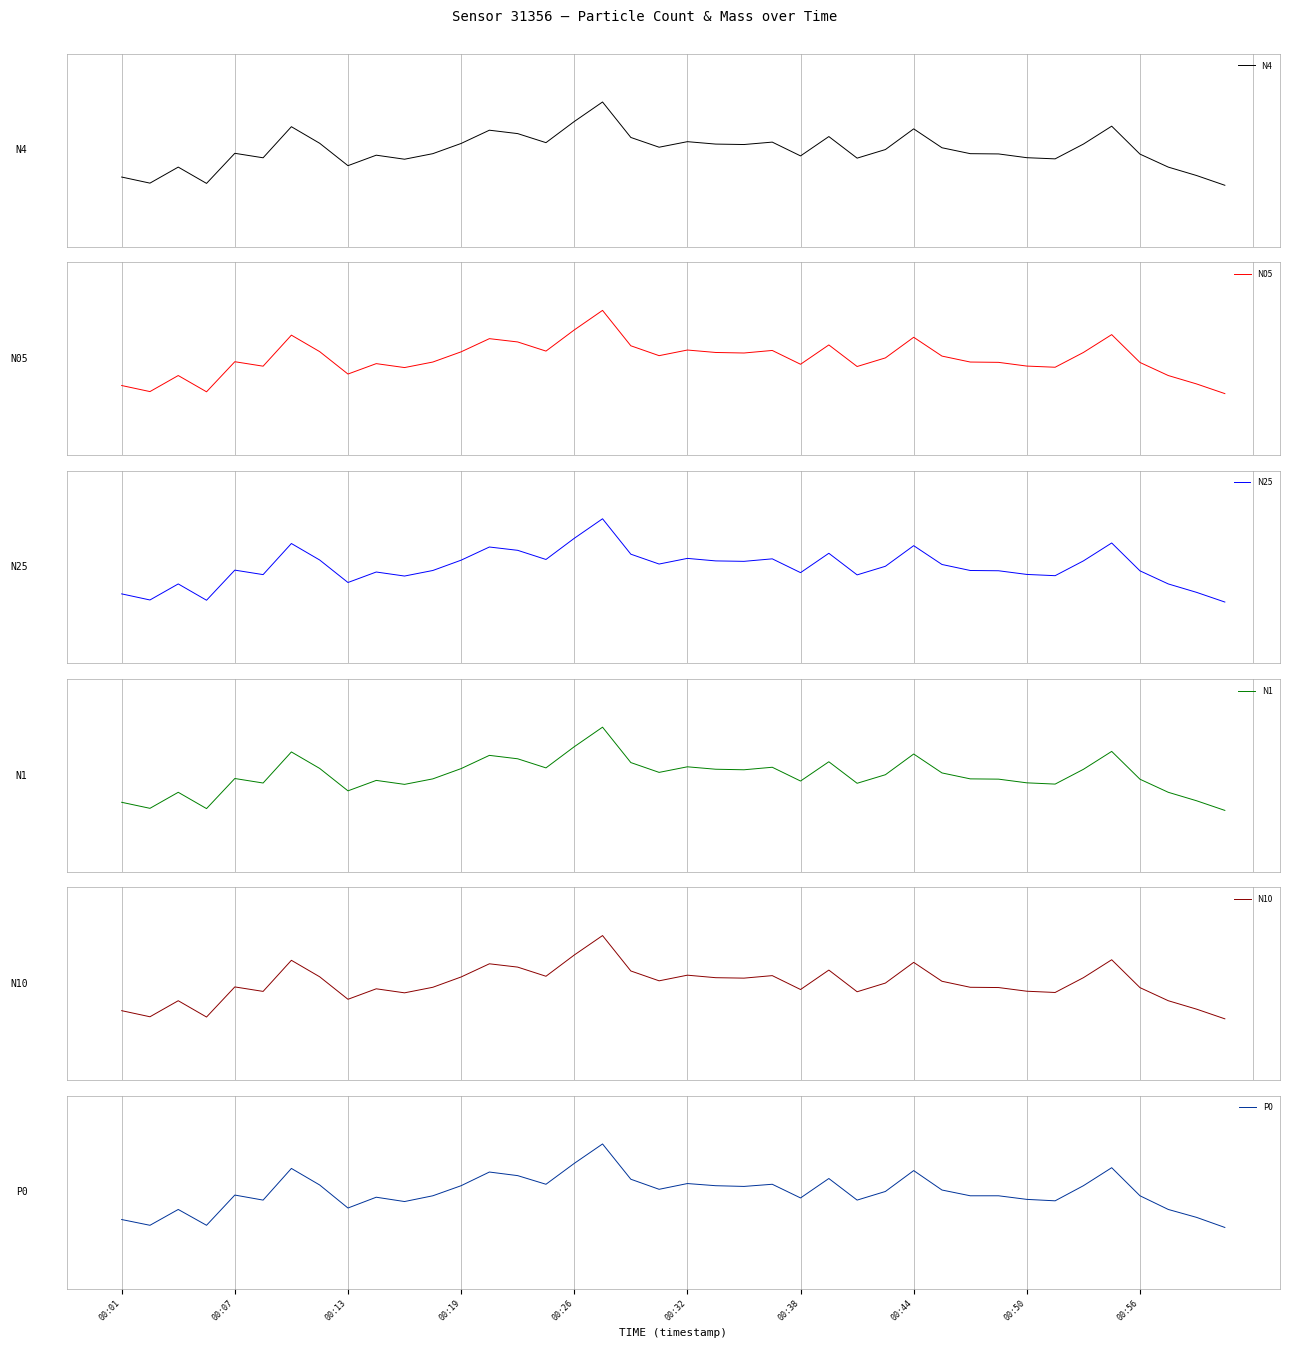

Reading left to right, list all the values displayed in this chart.

N4: -0.6	-0.7	-0.3	-0.7	-0.1	-0.2	0.5	0.1	-0.3	-0.1	-0.2	-0.1	0.1	0.4	0.3	0.2	0.6	1.0	0.3	0.1	0.2	0.1	0.1	0.2	-0.1	0.3	-0.2	0.0	0.4	0.1	-0.1	-0.1	-0.2	-0.2	0.1	0.5	-0.1	-0.3	-0.5	-0.7
N05: -0.6	-0.7	-0.4	-0.7	-0.1	-0.2	0.5	0.1	-0.3	-0.1	-0.2	-0.1	0.1	0.4	0.3	0.2	0.6	1.0	0.3	0.1	0.2	0.1	0.1	0.2	-0.1	0.3	-0.2	0.0	0.4	0.1	-0.1	-0.1	-0.2	-0.2	0.1	0.5	-0.1	-0.4	-0.5	-0.7
N25: -0.6	-0.7	-0.4	-0.7	-0.1	-0.2	0.5	0.1	-0.3	-0.1	-0.2	-0.1	0.1	0.4	0.3	0.2	0.6	1.0	0.3	0.1	0.2	0.1	0.1	0.2	-0.1	0.3	-0.2	0.0	0.4	0.1	-0.1	-0.1	-0.2	-0.2	0.1	0.5	-0.1	-0.4	-0.5	-0.7
N1: -0.6	-0.7	-0.3	-0.7	-0.1	-0.2	0.5	0.1	-0.3	-0.1	-0.2	-0.1	0.1	0.4	0.3	0.2	0.6	1.0	0.3	0.1	0.2	0.1	0.1	0.2	-0.1	0.3	-0.2	0.0	0.4	0.1	-0.1	-0.1	-0.2	-0.2	0.1	0.5	-0.1	-0.3	-0.5	-0.7
N10: -0.6	-0.7	-0.4	-0.7	-0.1	-0.2	0.5	0.1	-0.3	-0.1	-0.2	-0.1	0.1	0.4	0.3	0.2	0.6	1.0	0.3	0.1	0.2	0.1	0.1	0.2	-0.1	0.3	-0.2	0.0	0.4	0.1	-0.1	-0.1	-0.2	-0.2	0.1	0.5	-0.1	-0.4	-0.5	-0.7
P0: -0.6	-0.7	-0.4	-0.7	-0.1	-0.2	0.5	0.1	-0.3	-0.1	-0.2	-0.1	0.1	0.4	0.3	0.2	0.6	1.0	0.3	0.1	0.2	0.1	0.1	0.2	-0.1	0.3	-0.2	0.0	0.4	0.0	-0.1	-0.1	-0.1	-0.2	0.1	0.5	-0.1	-0.4	-0.5	-0.7